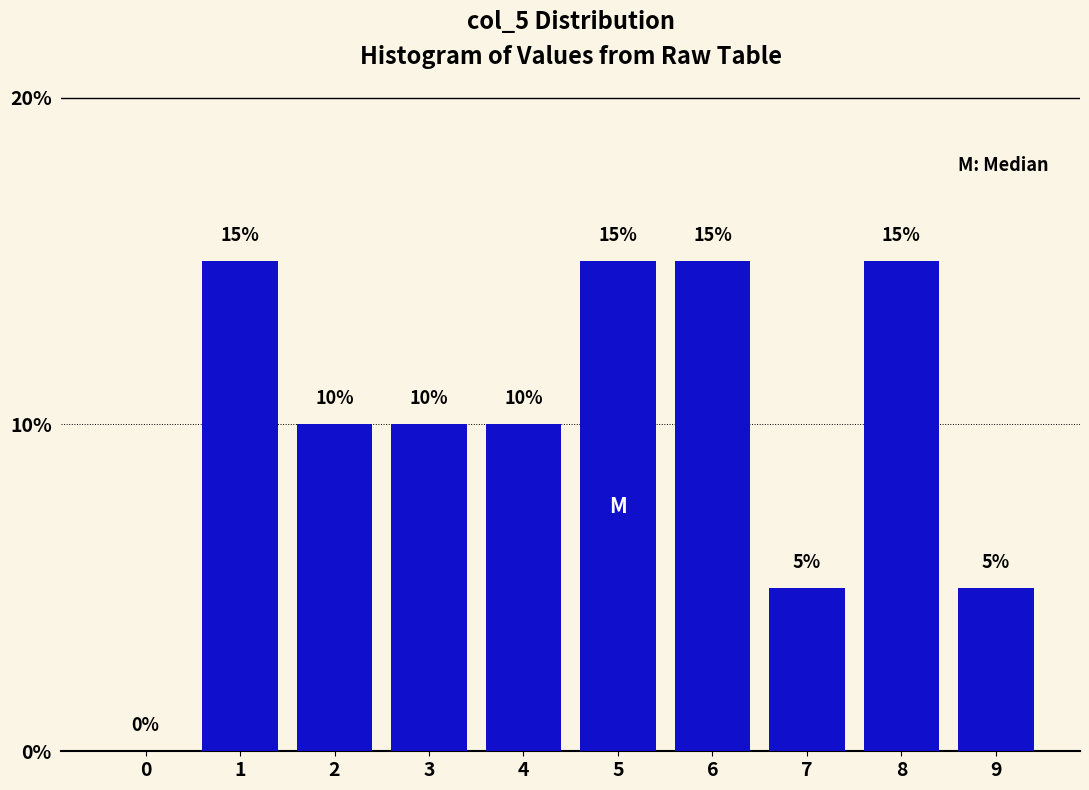

Are the bars horizontal?

No